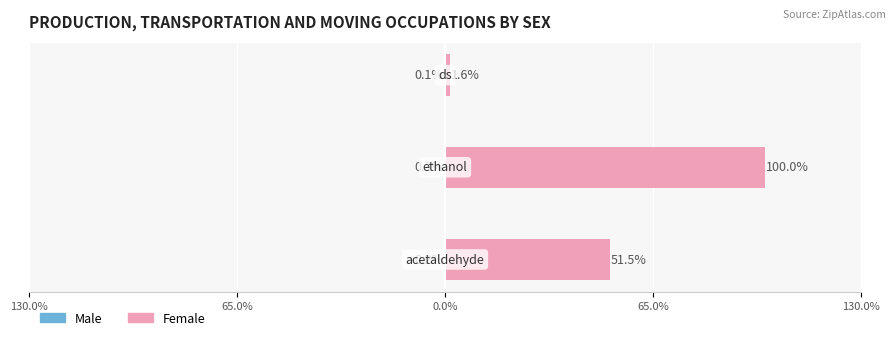

Does the chart contain stacked bars?

No